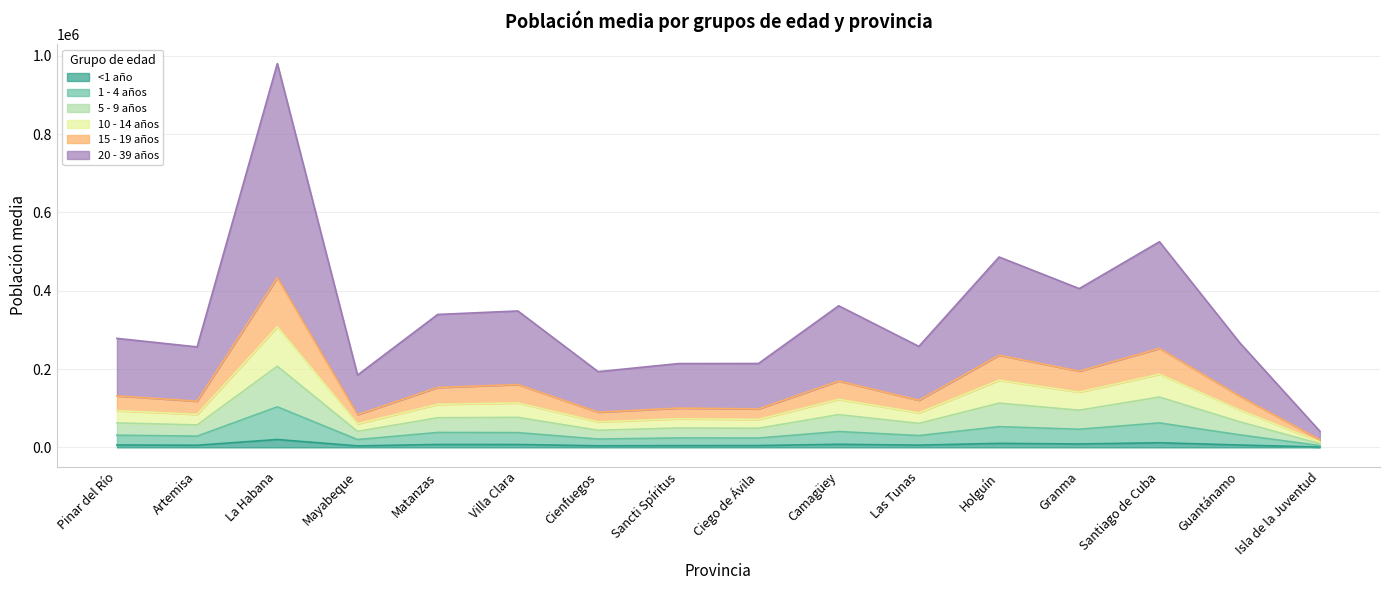

Between Ciego de Ávila and Cienfuegos, which is larger?

Ciego de Ávila